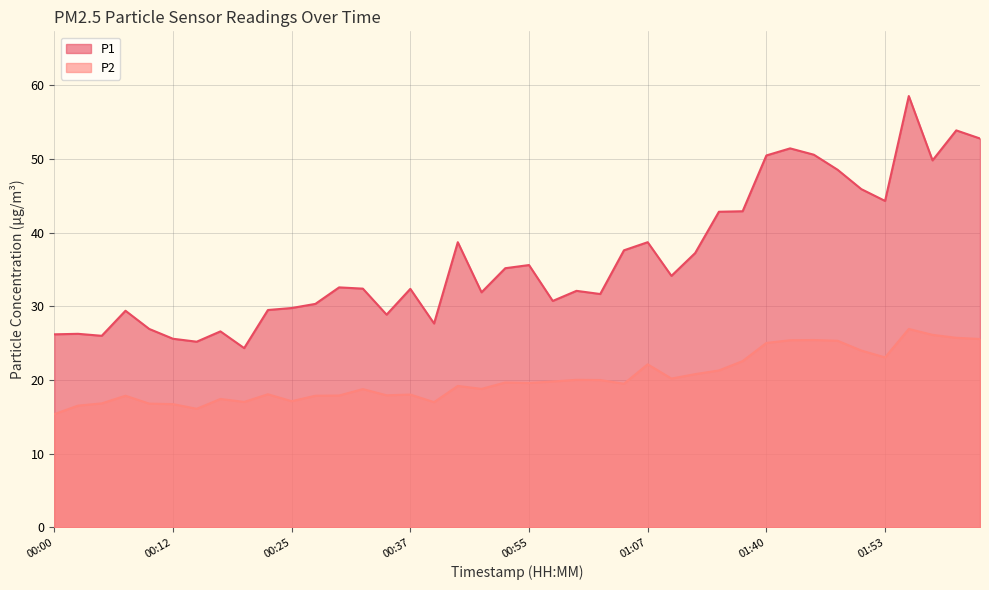

True or false: P2 and P1 intersect in this chart.

False